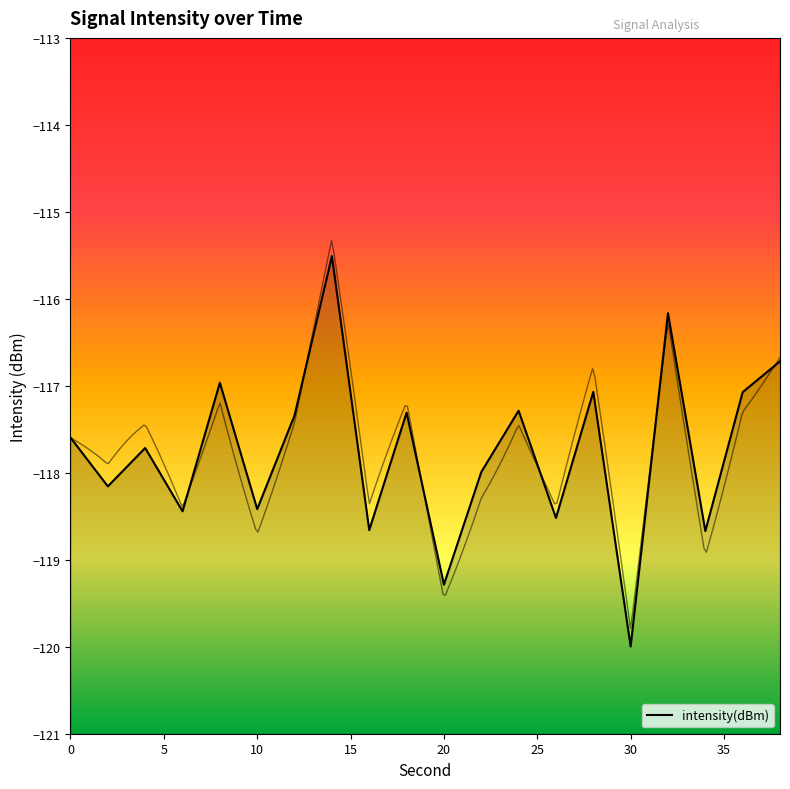

How many values exceed -117?

4